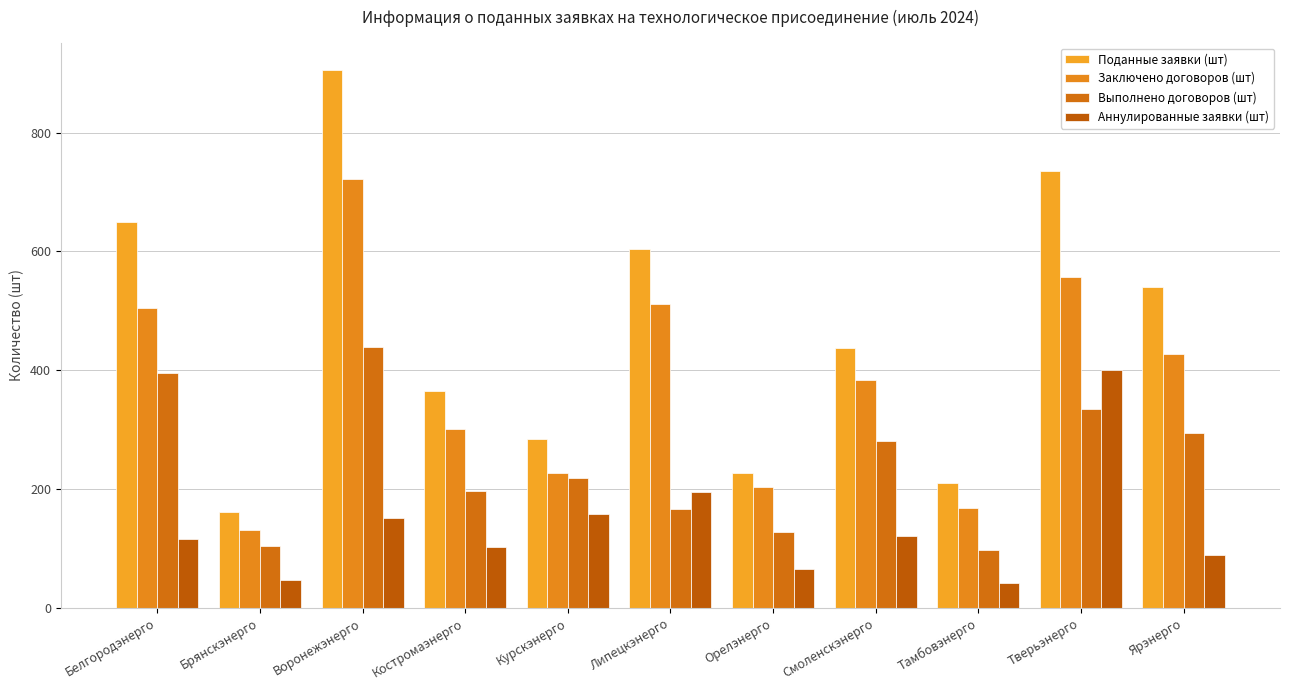

Reading left to right, what are all the values shown in this chart?

Поданные заявки (шт): Белгородэнерго=650	Брянскэнерго=161	Воронежэнерго=906	Костромаэнерго=365	Курскэнерго=284	Липецкэнерго=604	Орелэнерго=228	Смоленскэнерго=437	Тамбовэнерго=211	Тверьэнерго=736	Ярэнерго=540
Заключено договоров (шт): Белгородэнерго=504	Брянскэнерго=132	Воронежэнерго=722	Костромаэнерго=302	Курскэнерго=228	Липецкэнерго=511	Орелэнерго=203	Смоленскэнерго=383	Тамбовэнерго=169	Тверьэнерго=557	Ярэнерго=428
Выполнено договоров (шт): Белгородэнерго=396	Брянскэнерго=105	Воронежэнерго=439	Костромаэнерго=197	Курскэнерго=219	Липецкэнерго=166	Орелэнерго=128	Смоленскэнерго=281	Тамбовэнерго=98	Тверьэнерго=335	Ярэнерго=294
Аннулированные заявки (шт): Белгородэнерго=116	Брянскэнерго=47	Воронежэнерго=152	Костромаэнерго=103	Курскэнерго=158	Липецкэнерго=195	Орелэнерго=65	Смоленскэнерго=122	Тамбовэнерго=42	Тверьэнерго=401	Ярэнерго=89